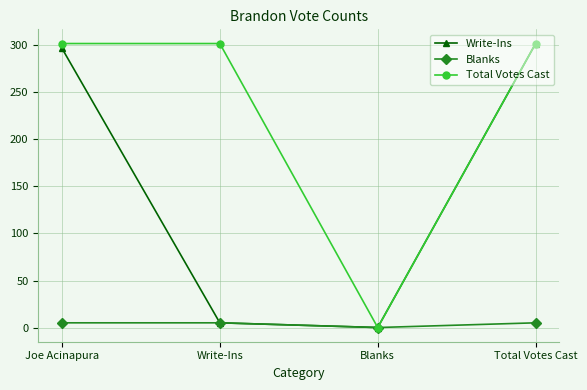

Does the chart have visible grid lines?

Yes